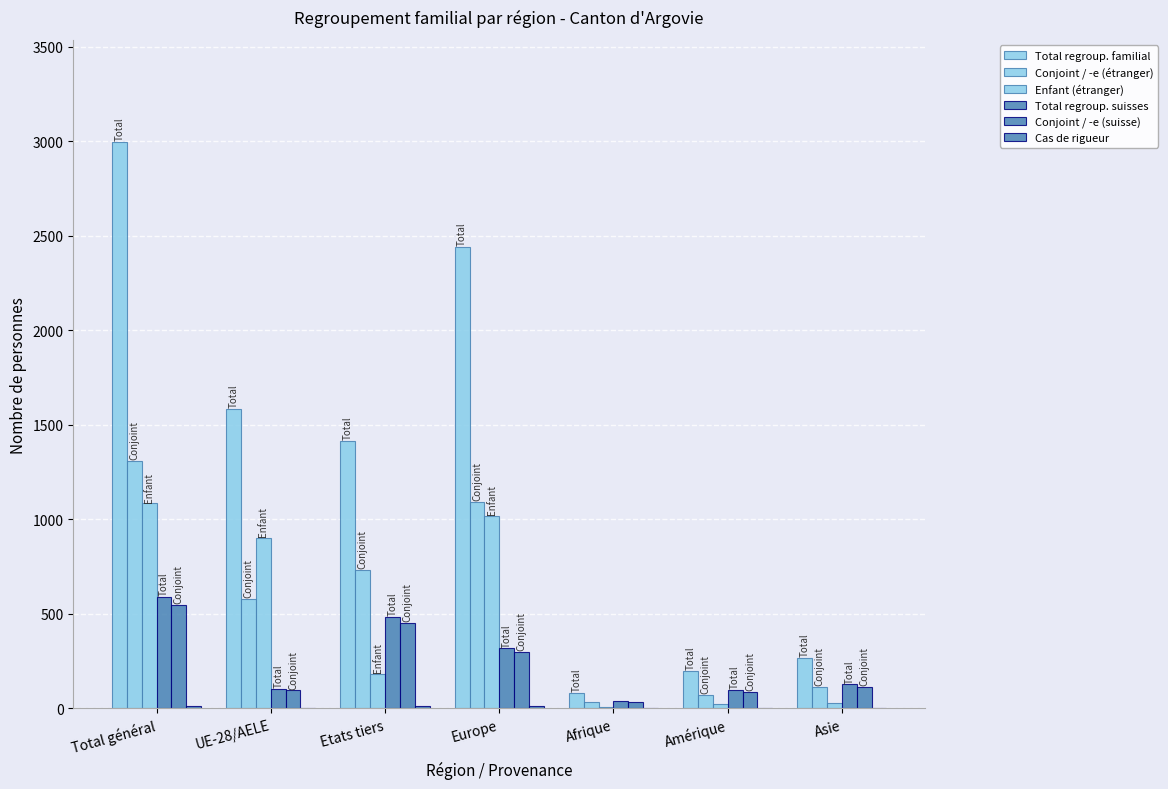

What position from the right is Amérique?

2